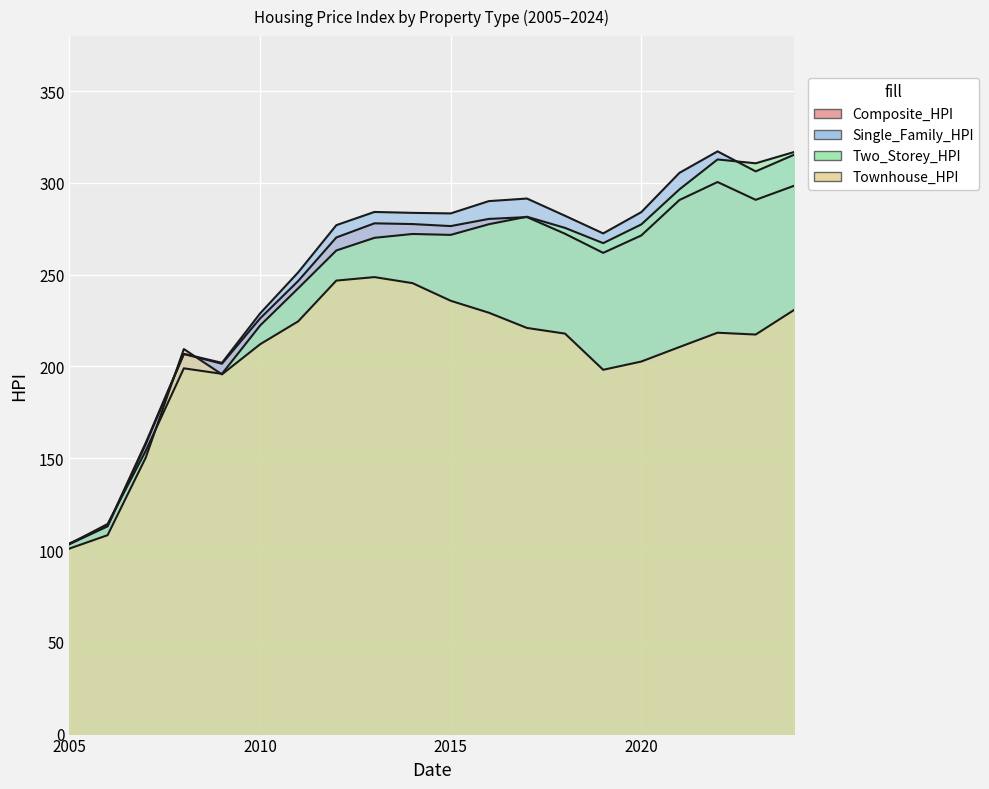

List the series in order of their peak value, lowest first.

Townhouse_HPI, Composite_HPI, Two_Storey_HPI, Single_Family_HPI